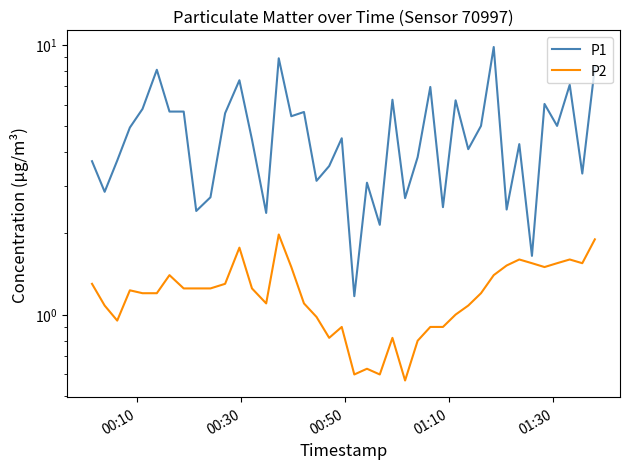

Is this an area chart (filled region under the line)?

No